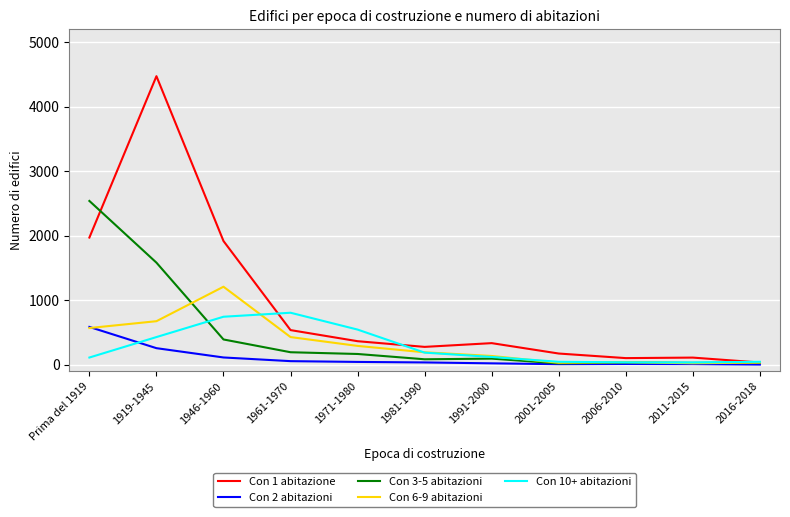

How many lines are shown in the chart?

5